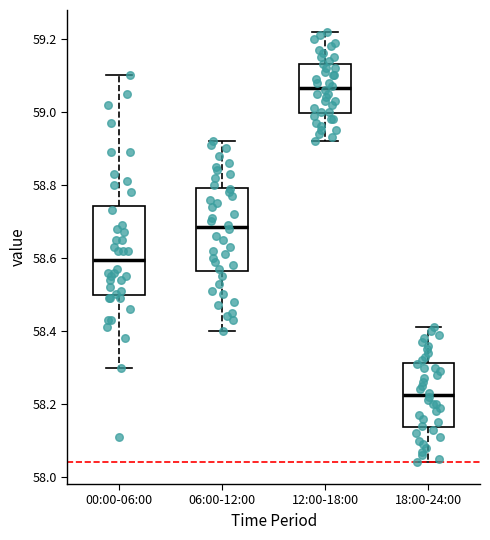

Which box's median line is the lowest?

18:00-24:00